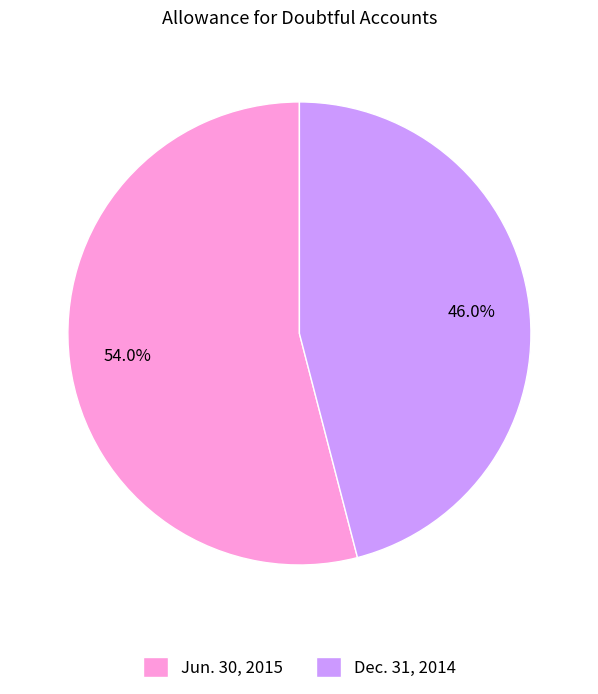

Rank the categories by value from highest to lowest.

Jun. 30, 2015, Dec. 31, 2014